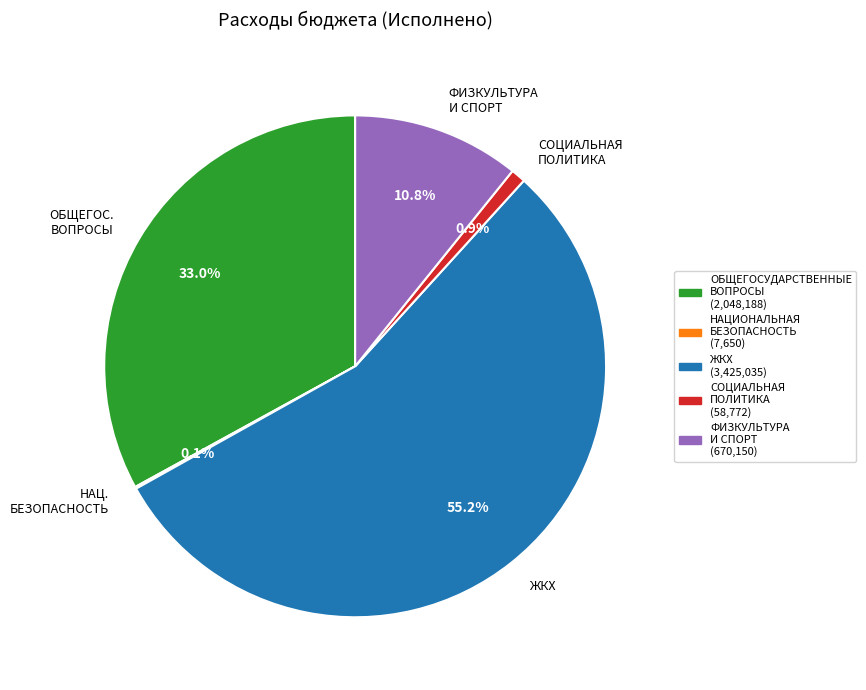

Approximately how many times larger is the value at ОБЩЕГОС. ВОПРОСЫ compared to ЖКХ?

0.6